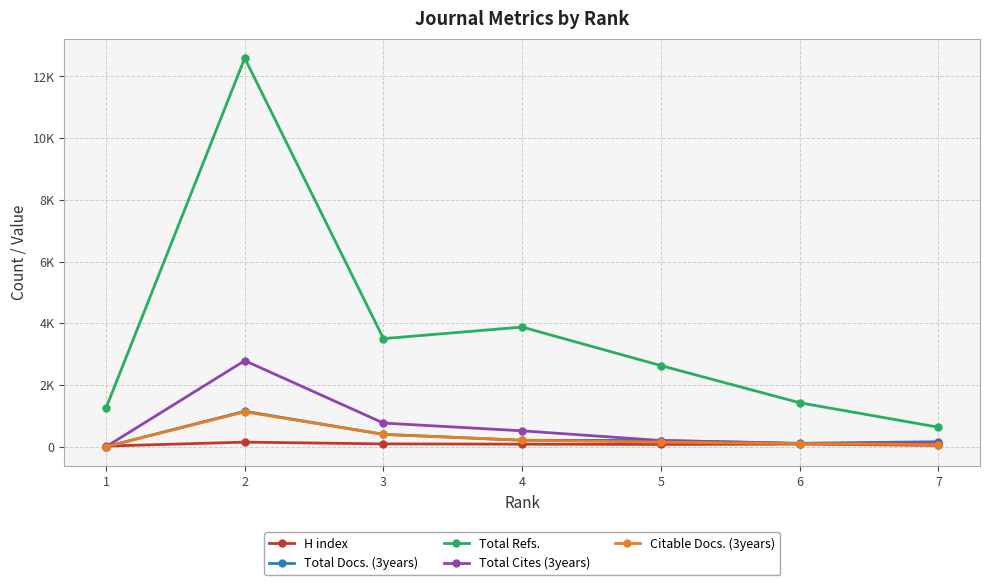

At which label does Citable Docs. (3years) first exceed 147?

2